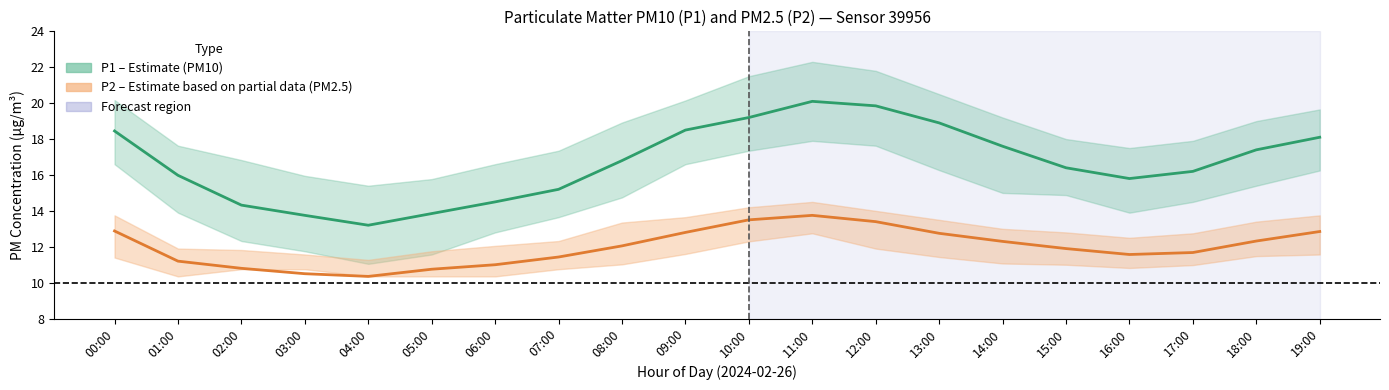

Reading left to right, what are all the values shown in this chart?

P1 mean: 18.4	16.0	14.3	13.8	13.2	13.8	14.5	15.2	16.8	18.5	19.2	20.1	19.9	18.9	17.6	16.4	15.8	16.2	17.4	18.1
P2 mean: 12.9	11.2	10.8	10.5	10.3	10.8	11.0	11.4	12.1	12.8	13.5	13.8	13.4	12.8	12.3	11.9	11.6	11.7	12.3	12.8